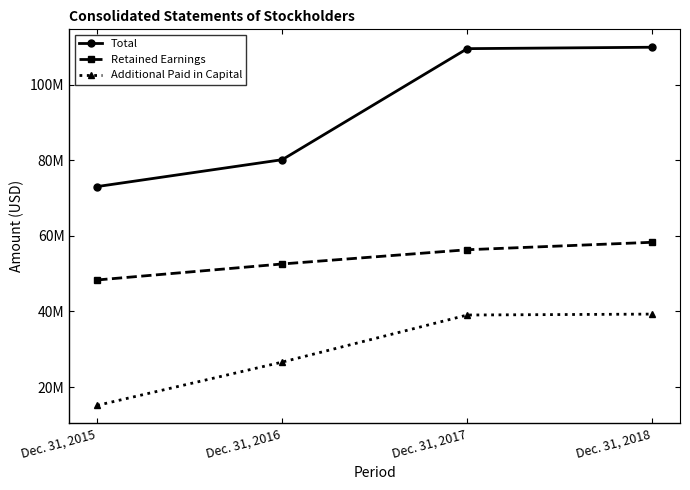

What are all the series names shown in the legend?

Total, Retained Earnings, Additional Paid in Capital